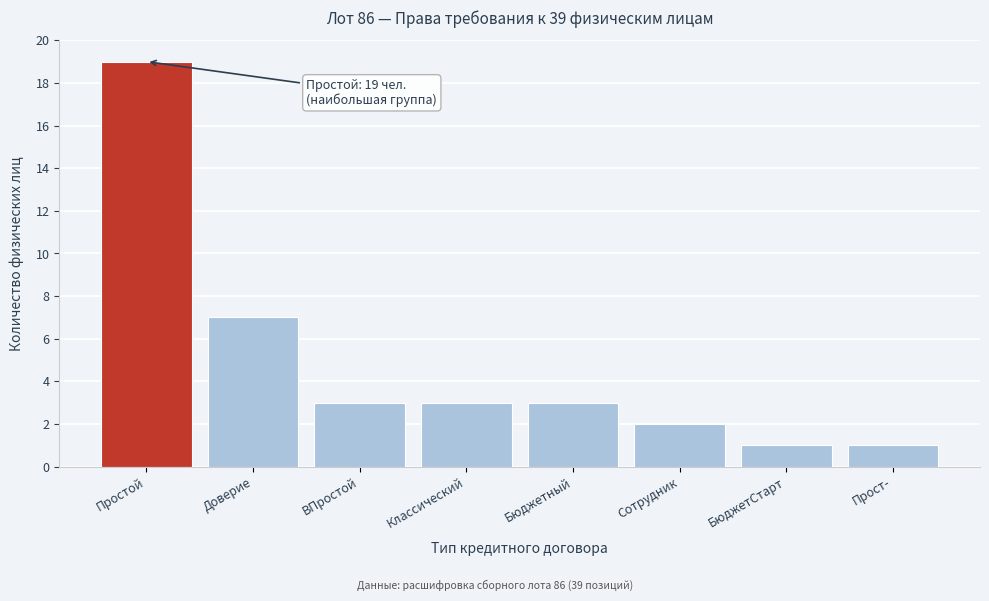

Reading right to left, what are all the values shown in this chart?

Прост-=1	БюджетСтарт=1	Сотрудник=2	Бюджетный=3	Классический=3	ВПростой=3	Доверие=7	Простой=19